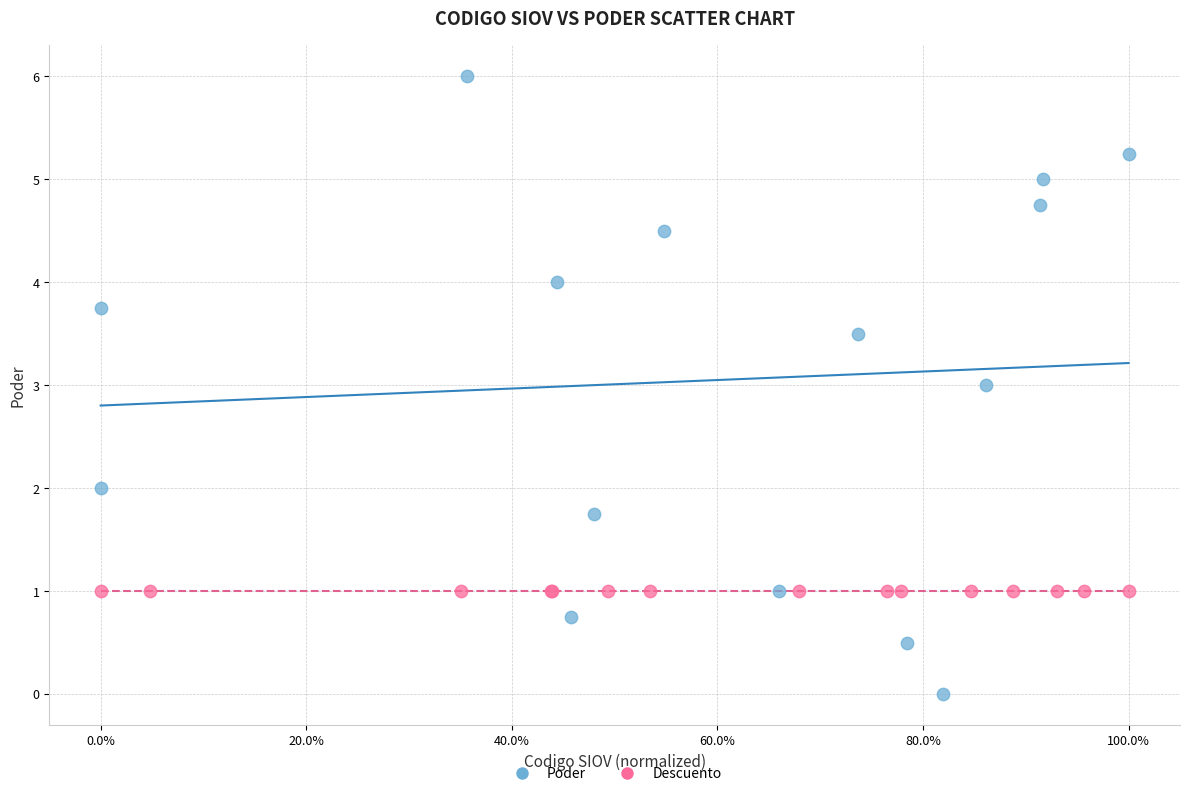

Which series reaches the maximum Y coordinate?

Poder